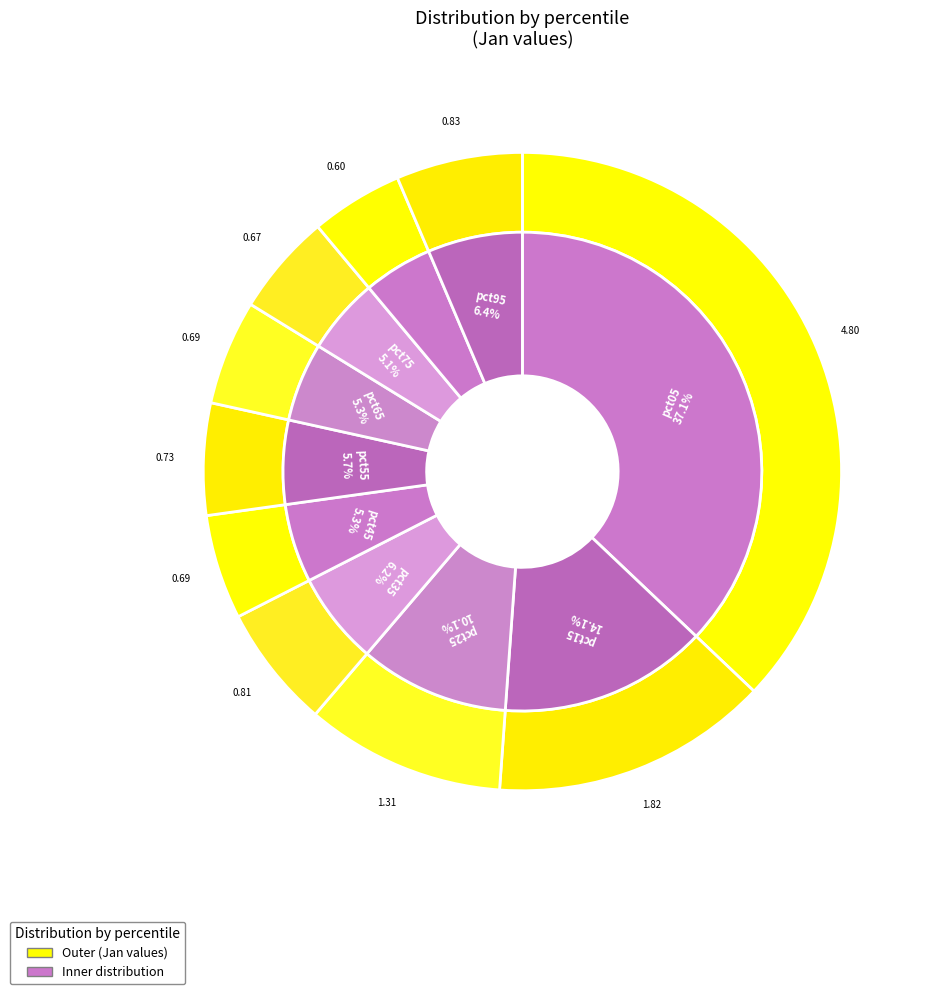

Which category has the biggest portion of the pie?

pct05